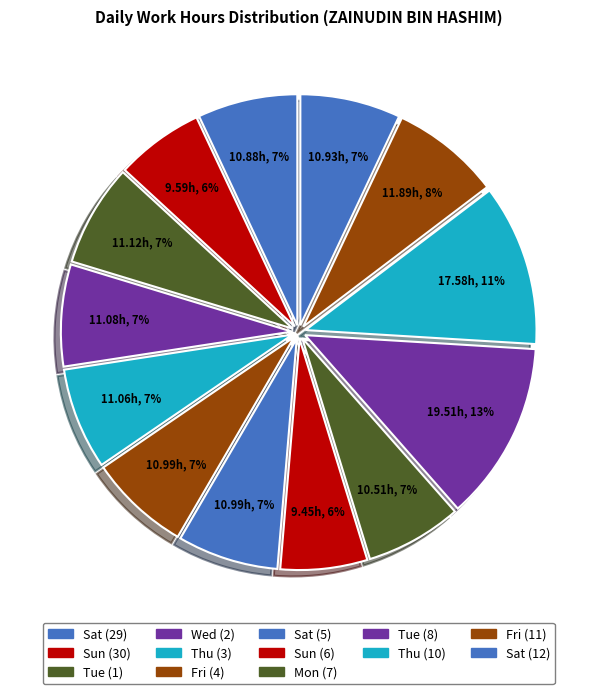

Which category has the smallest portion of the pie?

Sun (6)